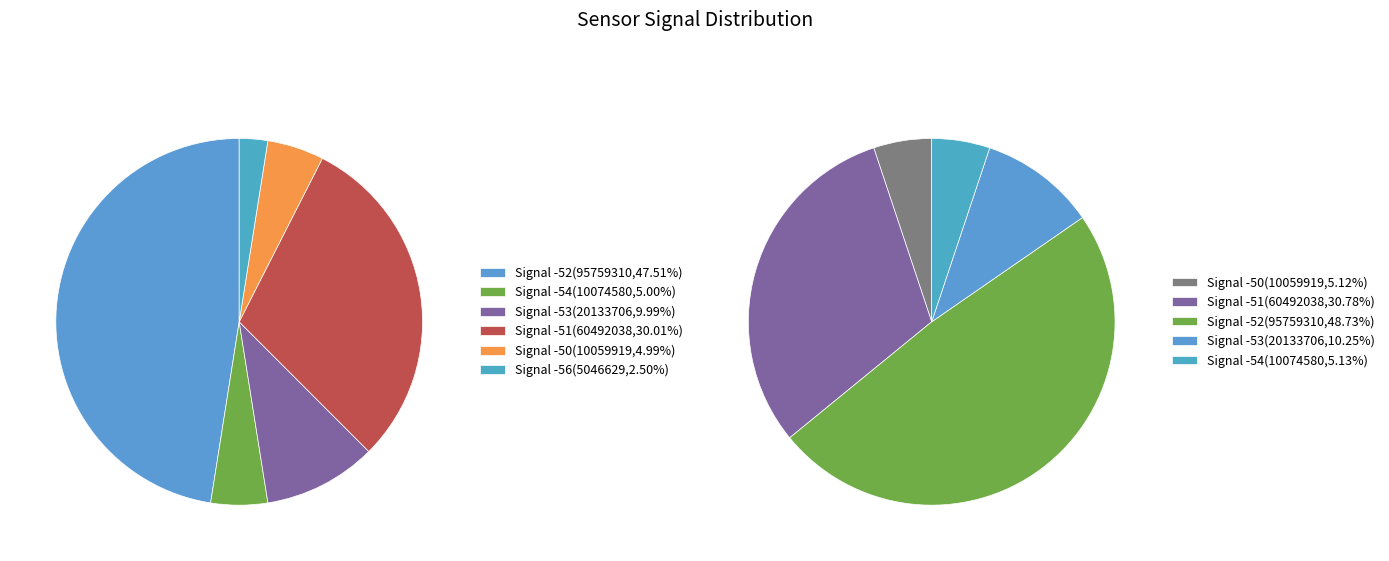

Is -52 the majority of the pie?

No